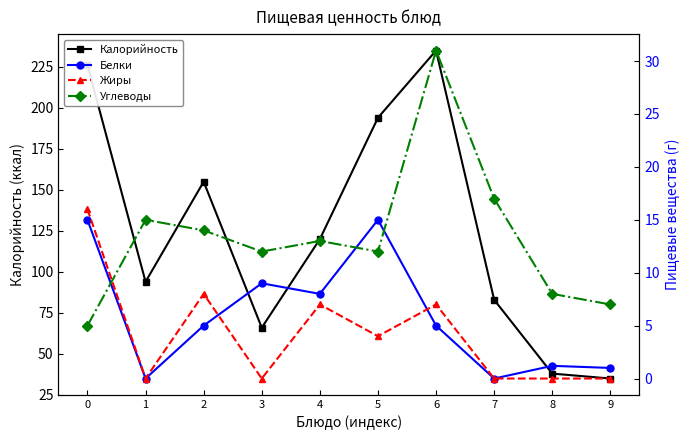

True or false: Калорийность has more than 1 points higher than both neighbors.

True